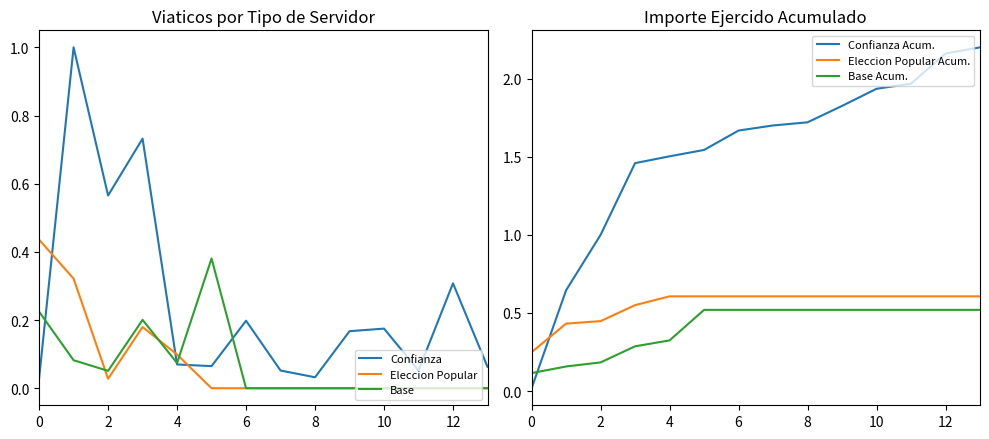

What is the minimum value for Base Acum.?

0.1